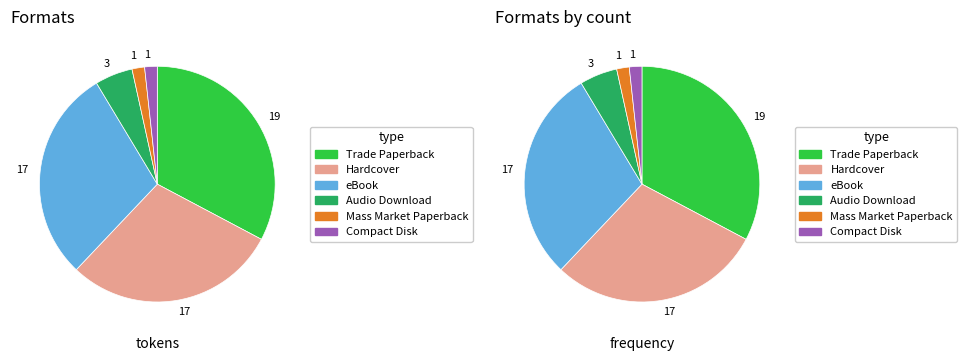

True or false: Audio Download accounts for 1% of the total.

False